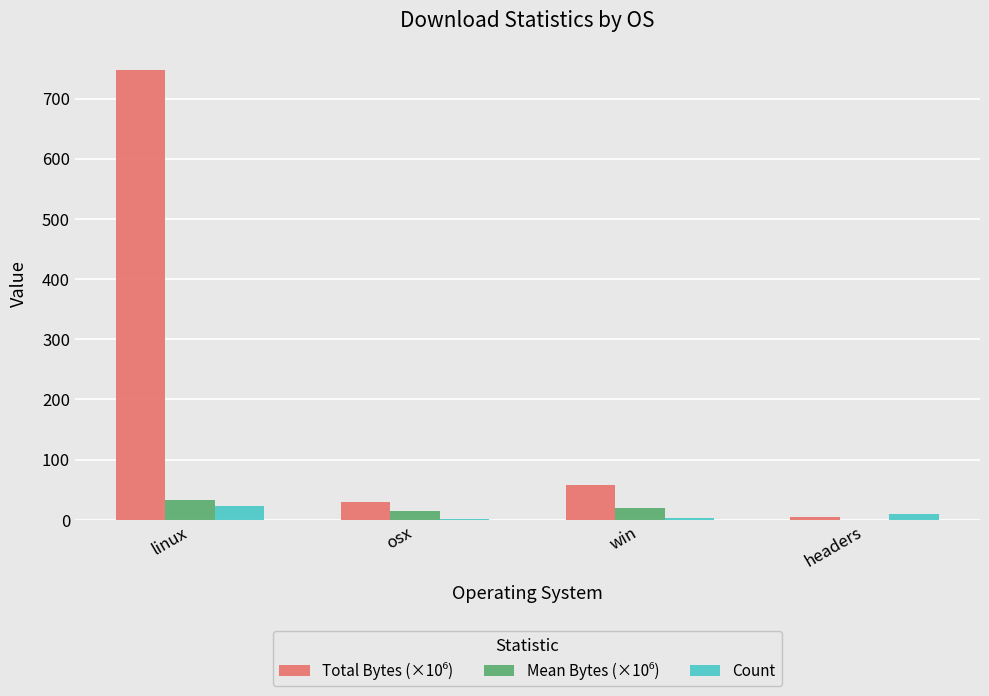

How many series are shown in this chart?

3